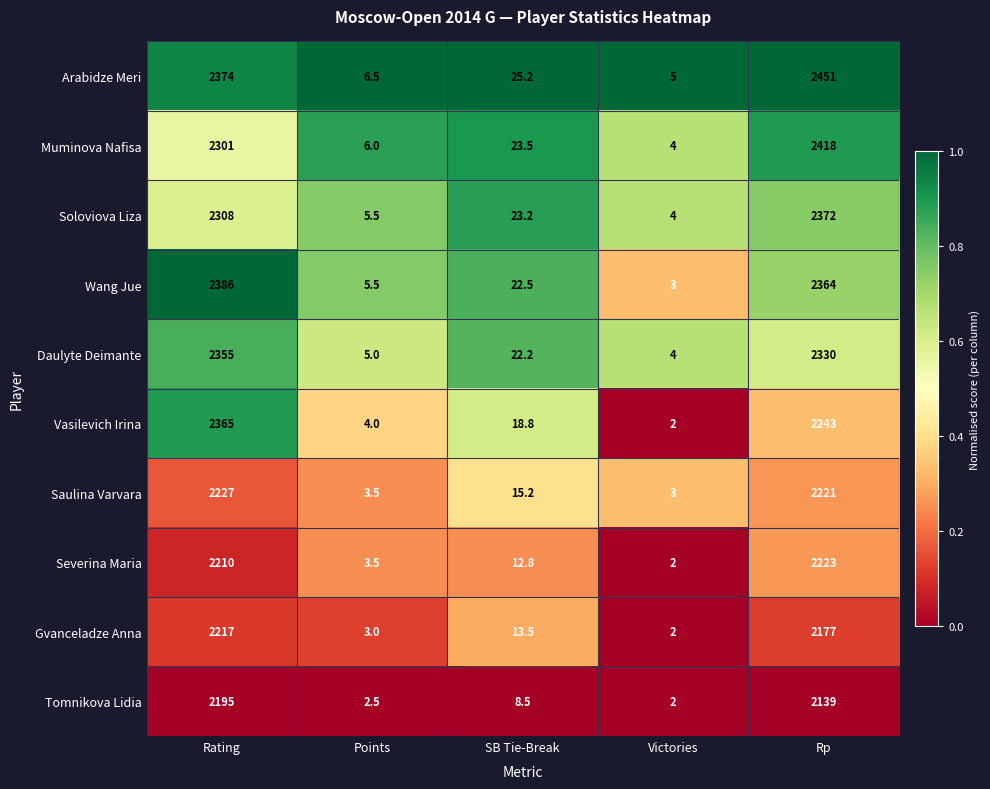

Which series has the largest range (max minus min)?

Arabidze Meri